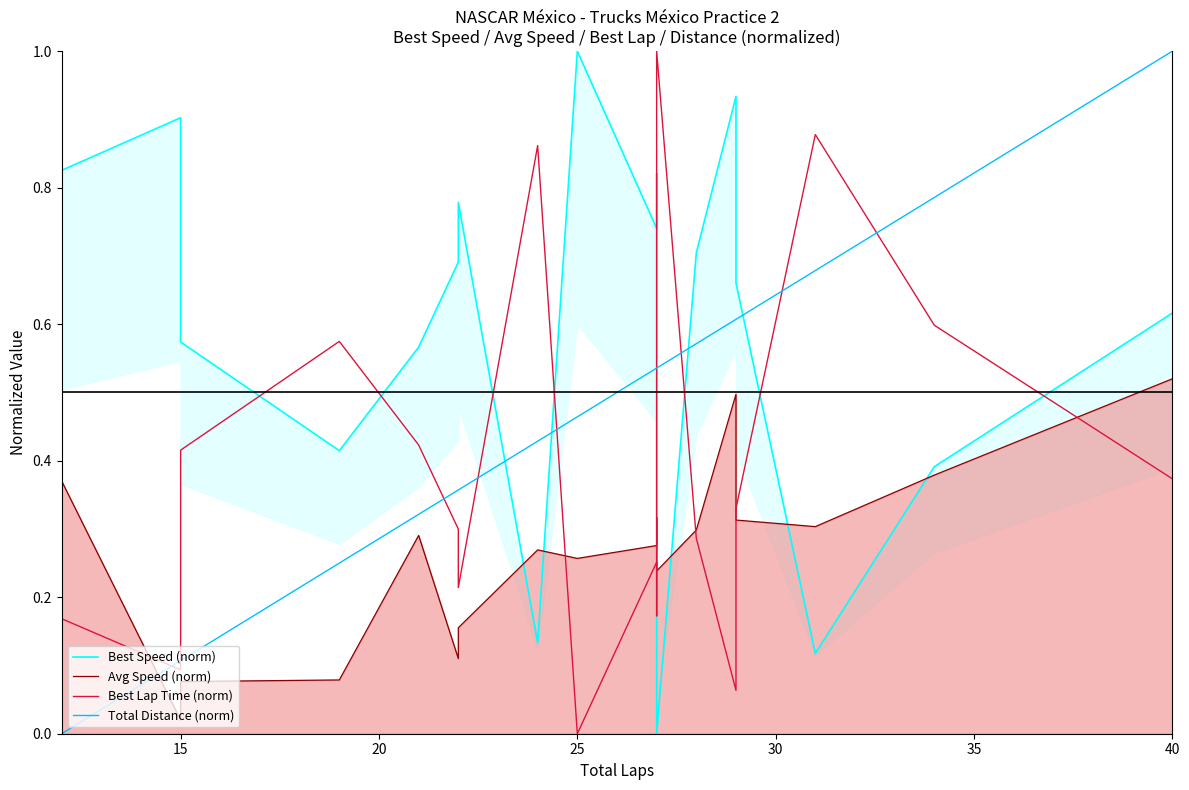

What is the value of the Best Speed (norm) point at the 3rd from the left?

0.6